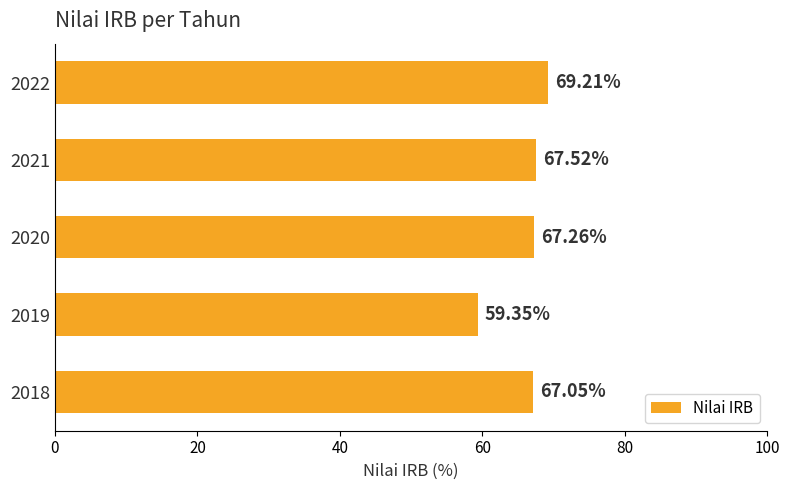

Count the number of data series in this chart.

1